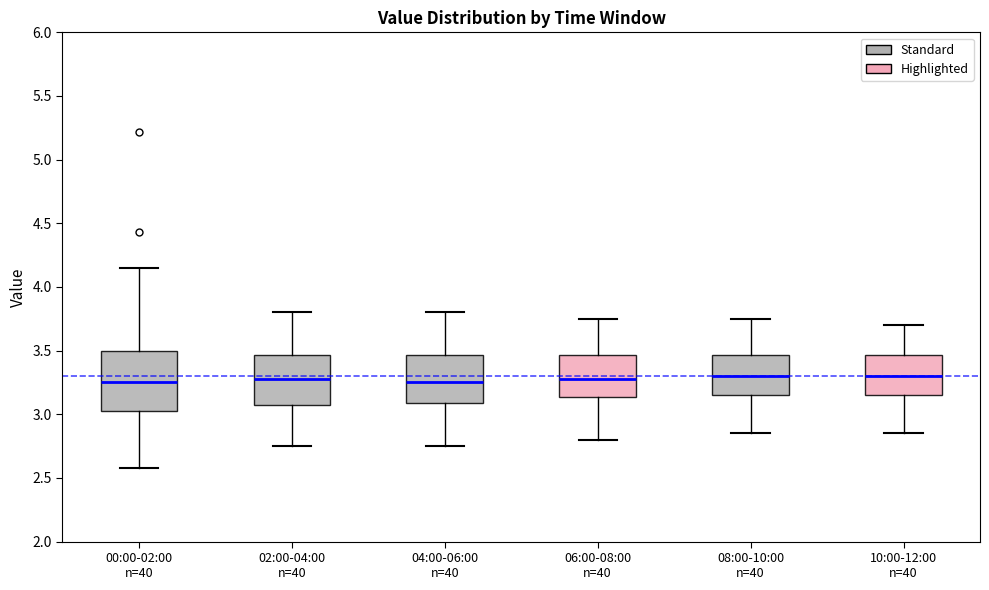

Reading left to right, read every box against the y-axis: the position of its median line, the range the box covers, and the ends of its whiskers. The values are not printed on the chart, so give them approximately, as read against the axis.

00:00-02:00 n=40: median 3.25, box 3.00 to 3.50, whiskers 2.60 to 4.15
02:00-04:00 n=40: median 3.30, box 3.10 to 3.45, whiskers 2.75 to 3.80
04:00-06:00 n=40: median 3.25, box 3.10 to 3.45, whiskers 2.75 to 3.80
06:00-08:00 n=40: median 3.30, box 3.15 to 3.45, whiskers 2.80 to 3.75
08:00-10:00 n=40: median 3.30, box 3.15 to 3.45, whiskers 2.85 to 3.75
10:00-12:00 n=40: median 3.30, box 3.15 to 3.45, whiskers 2.85 to 3.70